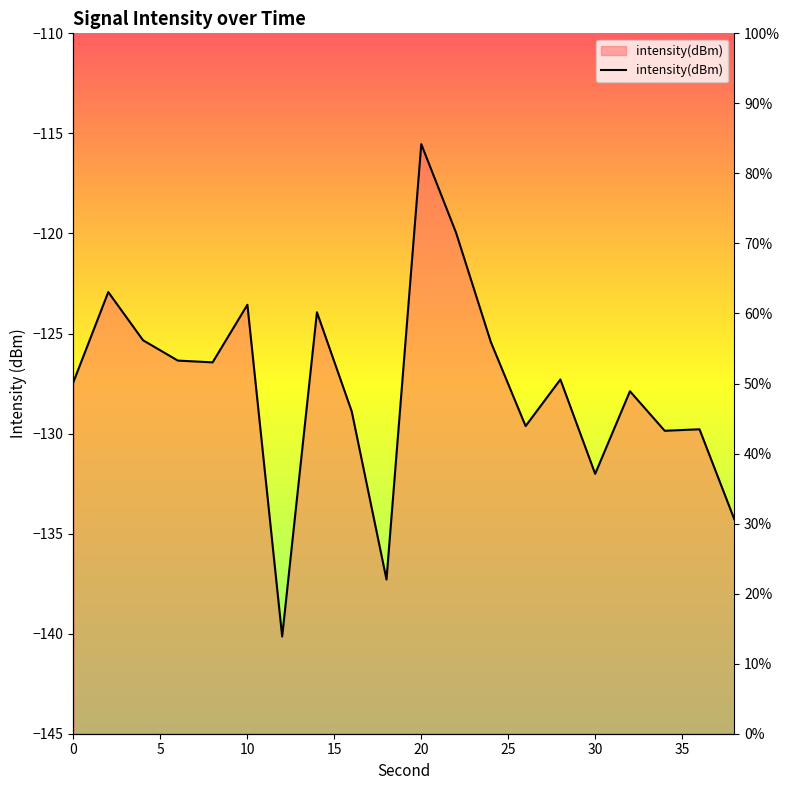

Count the number of data series in this chart.

1